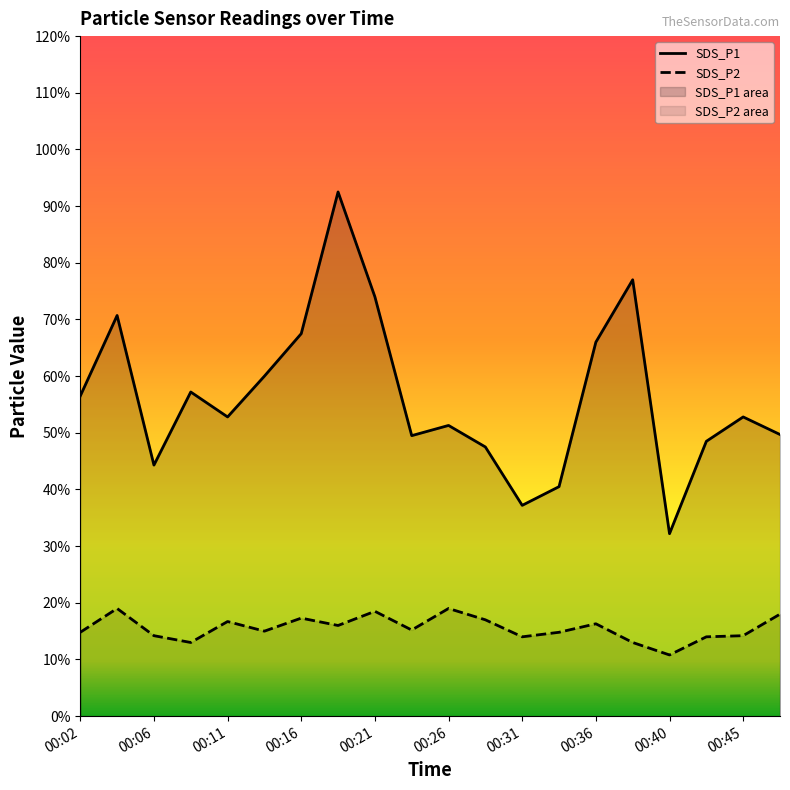

List the labels in order of SDS_P1 value, largest first.

00:19, 00:38, 00:21, 00:04, 00:16, 00:36, 00:14, 00:09, 00:02, 00:11, 00:45, 00:26, 00:48, 00:23, 00:43, 00:28, 00:06, 00:33, 00:31, 00:40